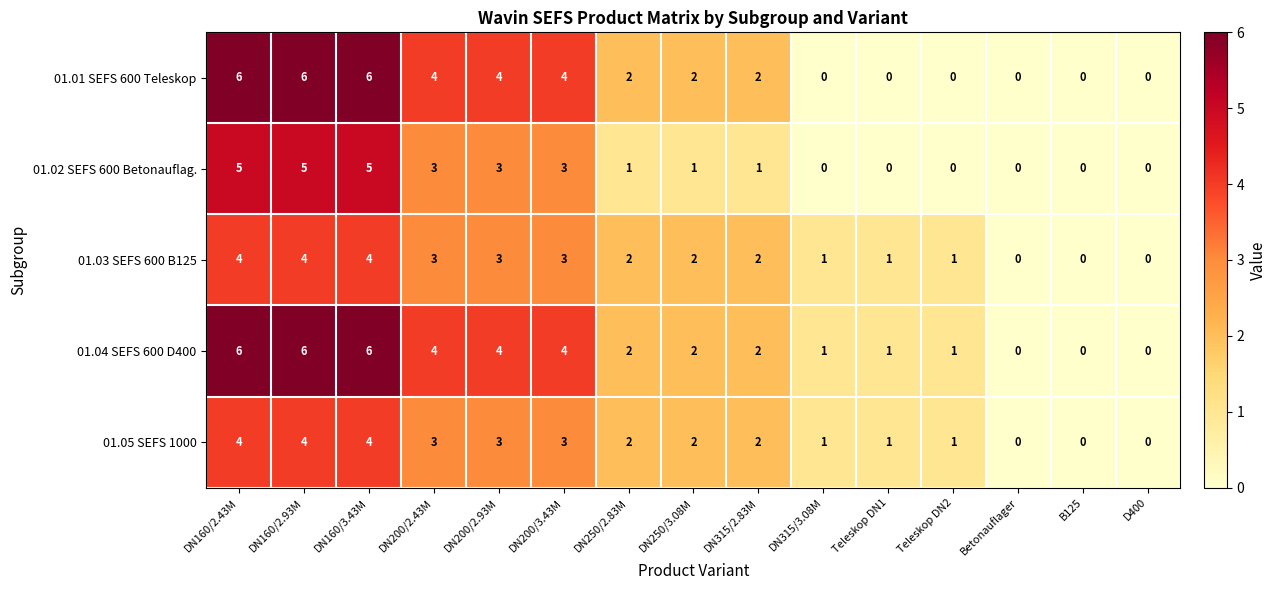

What is the sum of all 01.05 SEFS 1000 values?

30